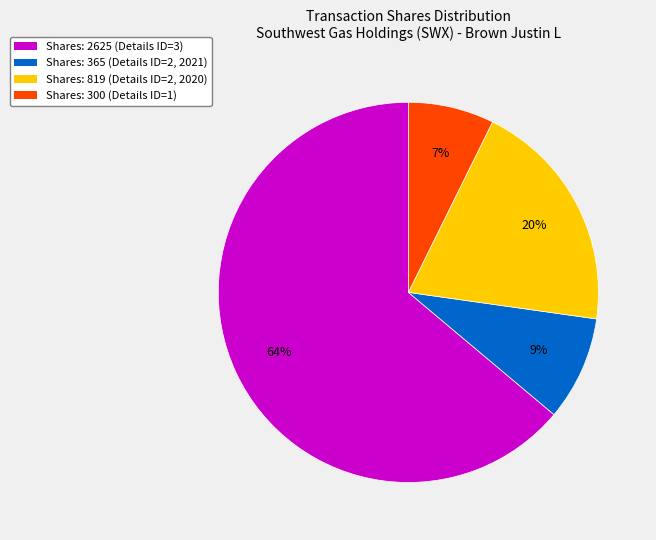

To the nearest percent, what is the difference between the largest and smallest slice percentages?

57%